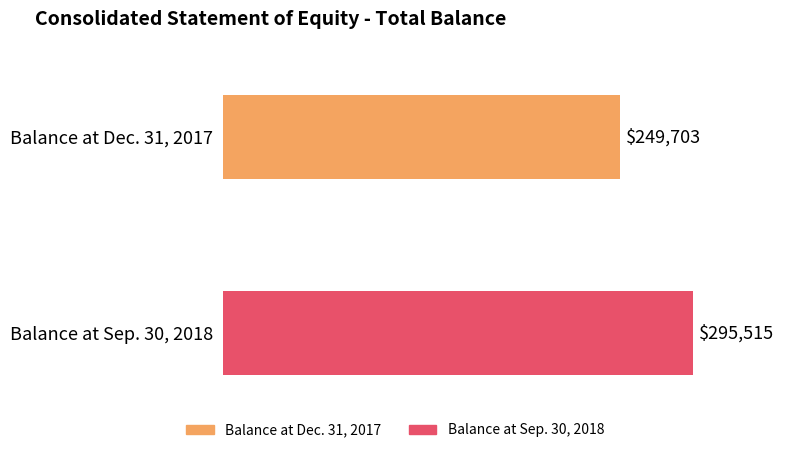

What is the minimum value shown in the chart?

249703